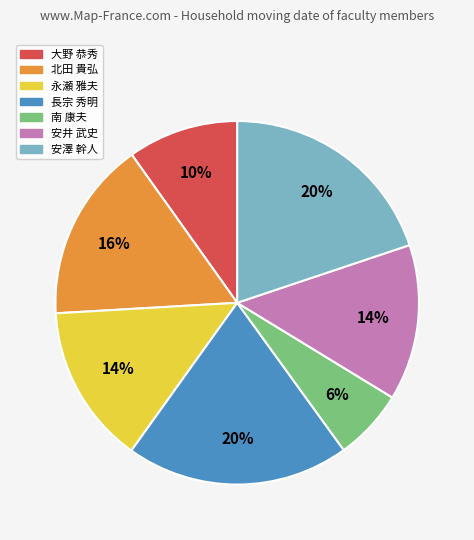

Do 安澤 幹人 and 長宗 秀明 together represent more than half of the pie?

No